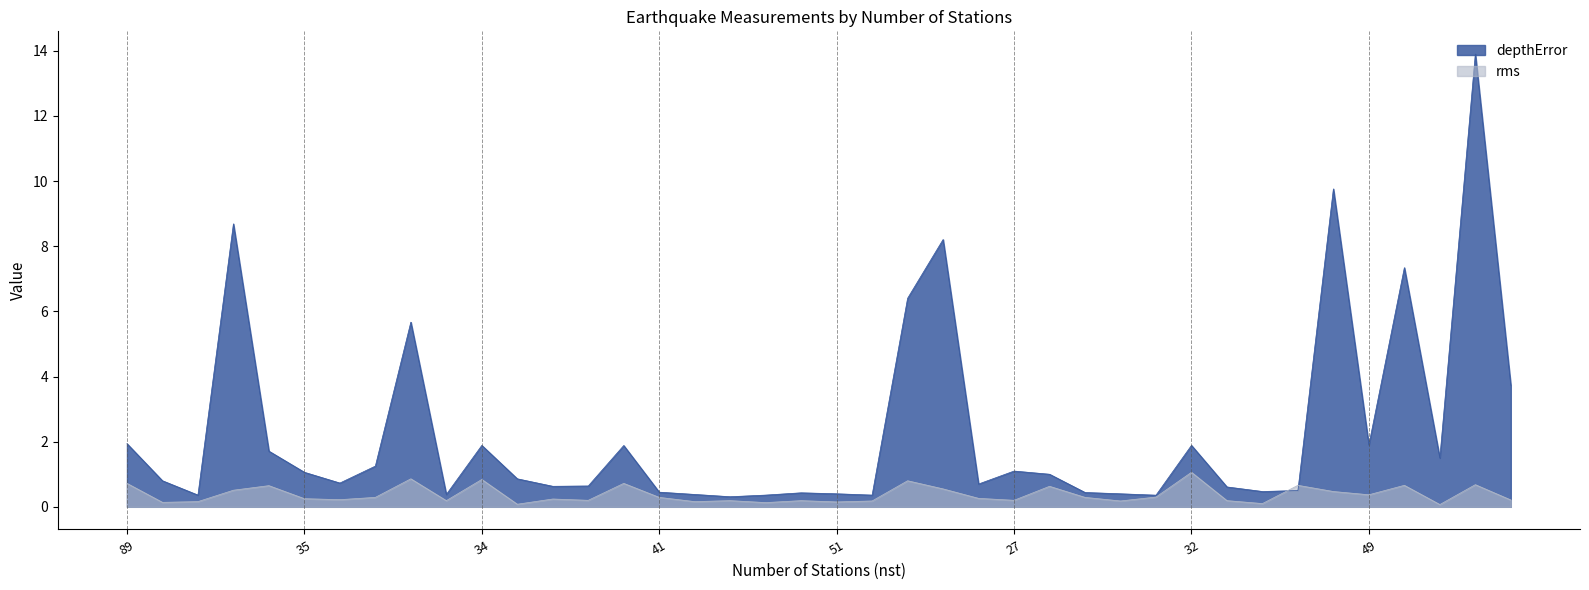

Is the value of rms at 100 greater than the value of depthError at 56?

No